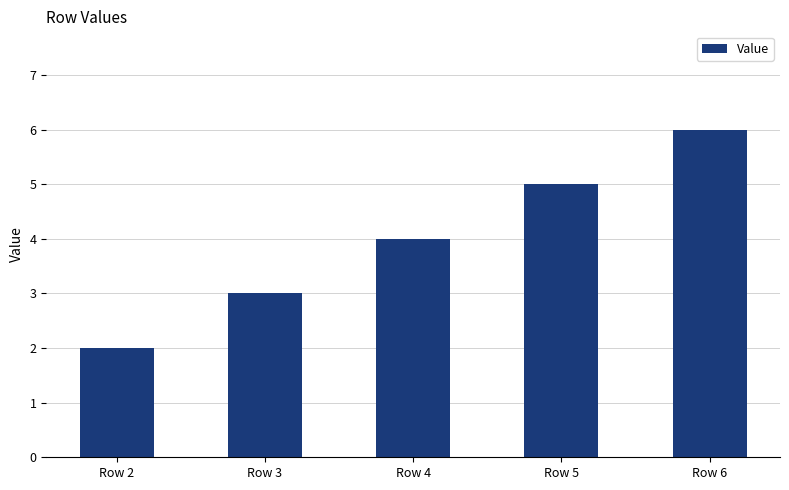

Which label corresponds to the smallest value in the chart?

Row 2